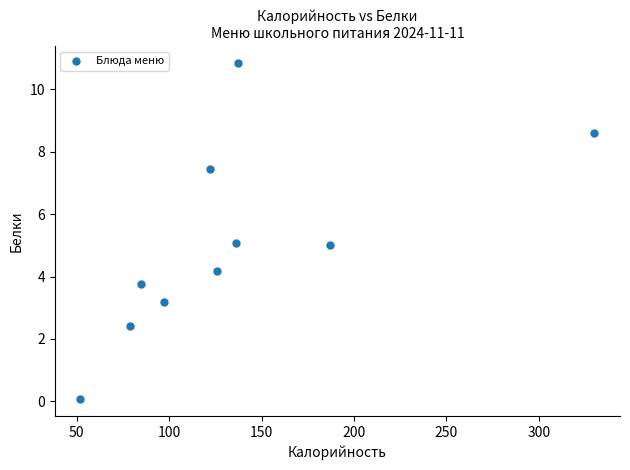

What is the average Y value?

5.1